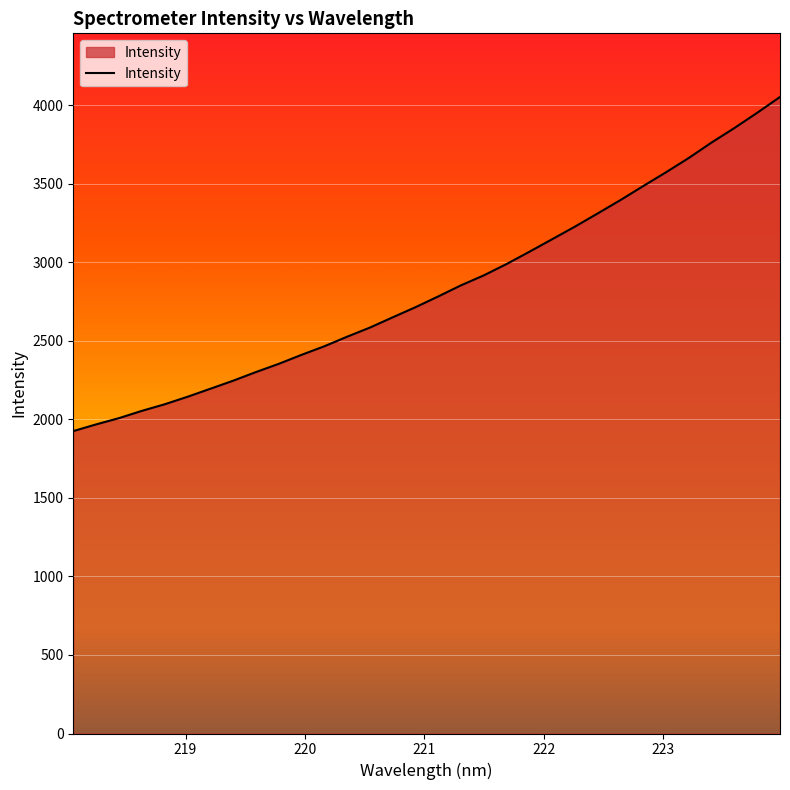

What is the difference between the maximum and minimum values?

2126.5